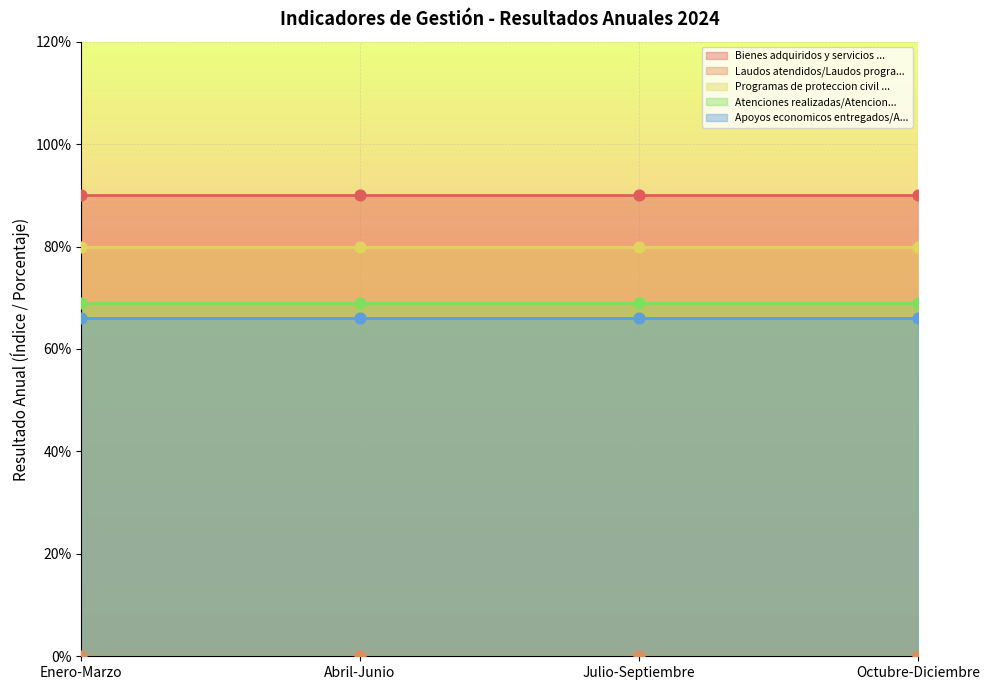

Which series has the largest Y range (max minus min)?

Bienes adquiridos y servicios contratados